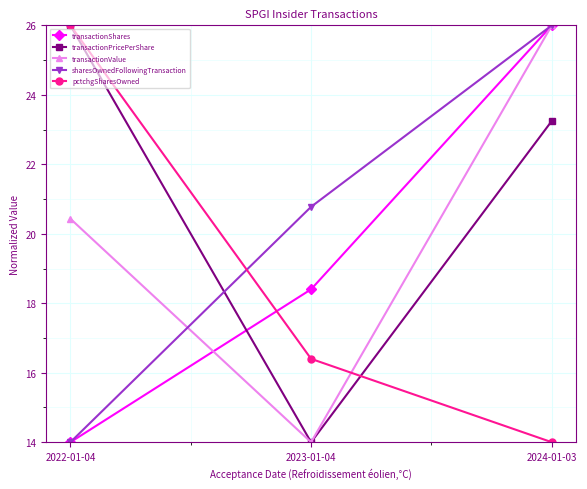

Reading left to right, what are all the values shown in this chart?

transactionShares: 14.0	18.4	26.0
transactionPricePerShare: 26.0	14.0	23.2
transactionValue: 20.4	14.0	26.0
sharesOwnedFollowingTransaction: 14.0	20.8	26.0
pctchgSharesOwned: 26.0	16.4	14.0